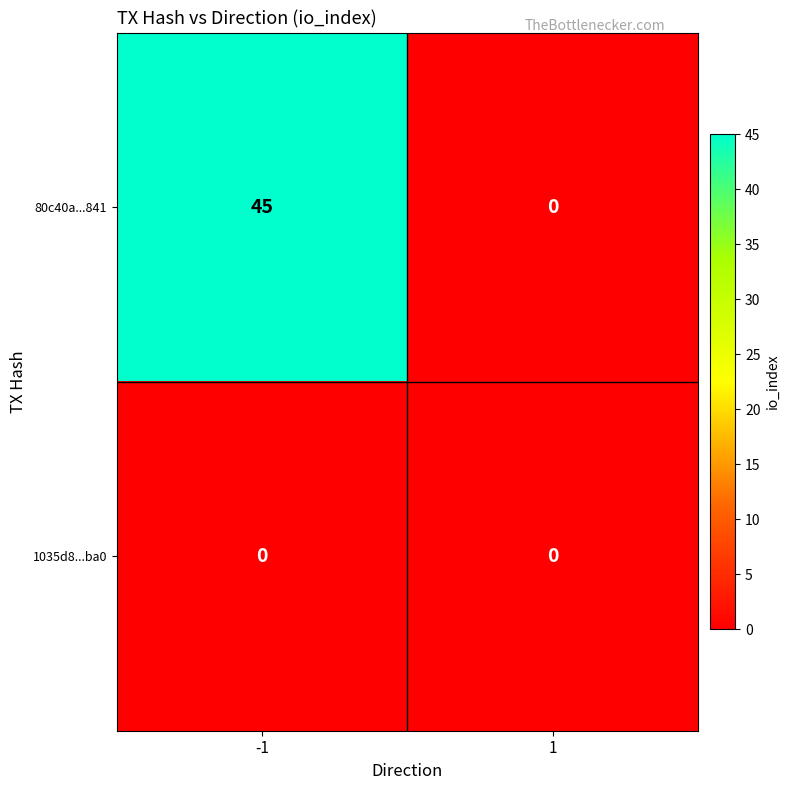

What is the maximum value shown in the chart?

45